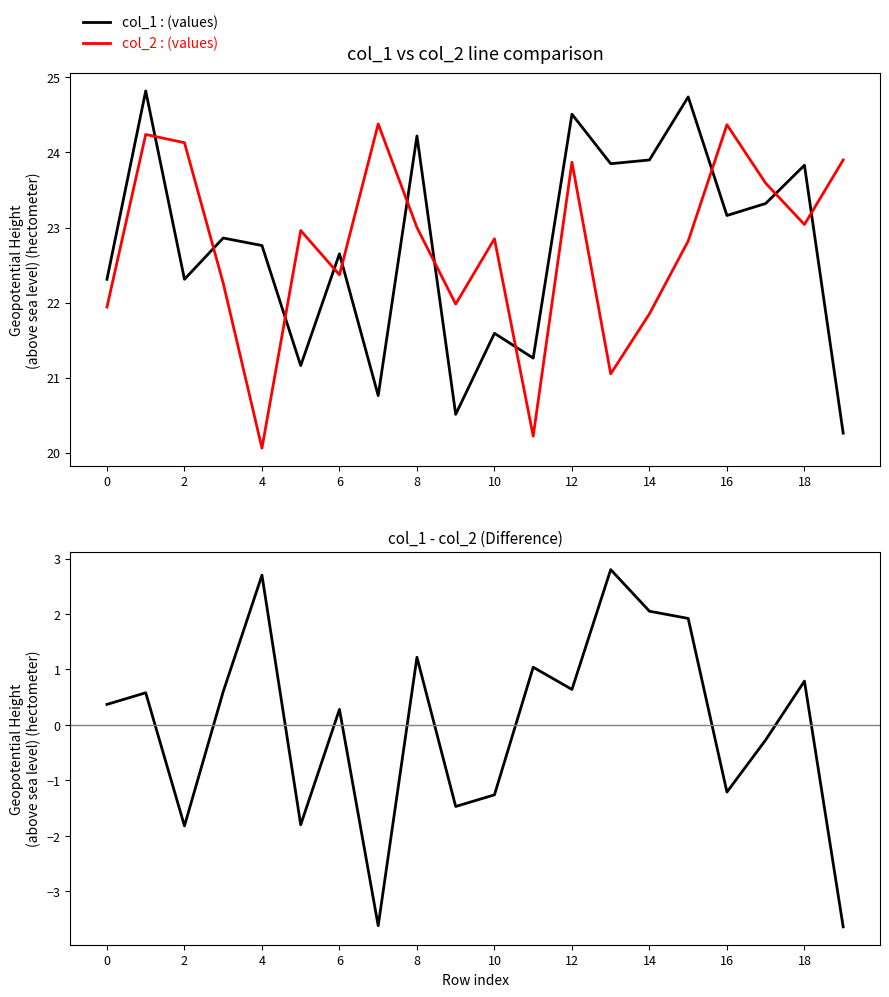

What is the sum of all col_1 values?

454.8